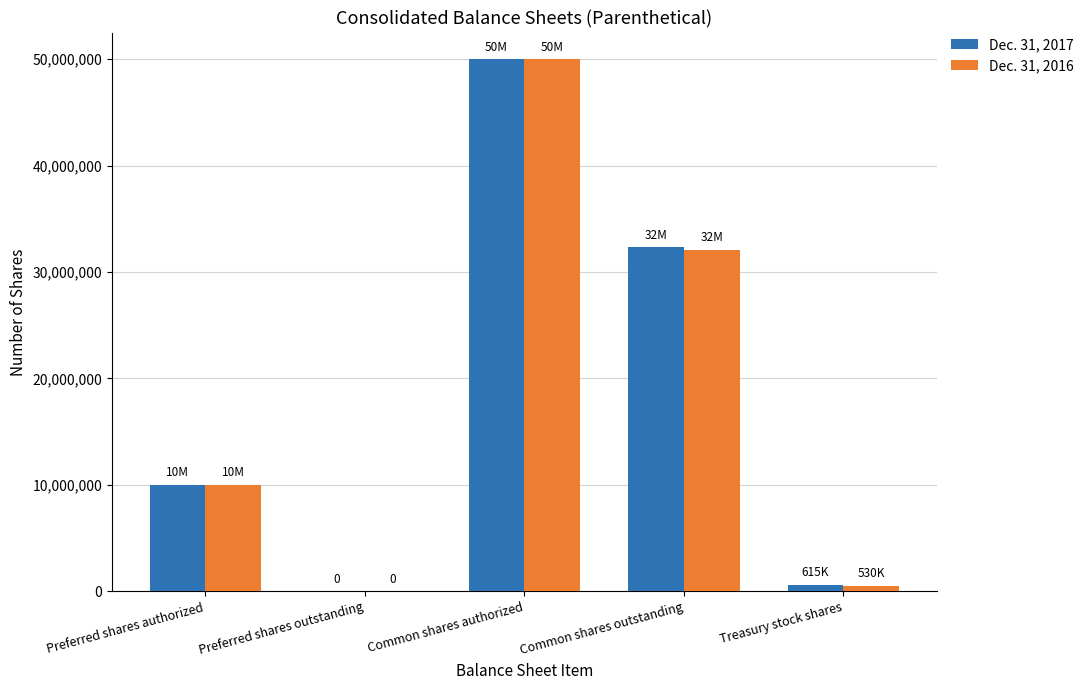

Is it true that Dec. 31, 2016 equals 10000000 at Preferred shares authorized?

True